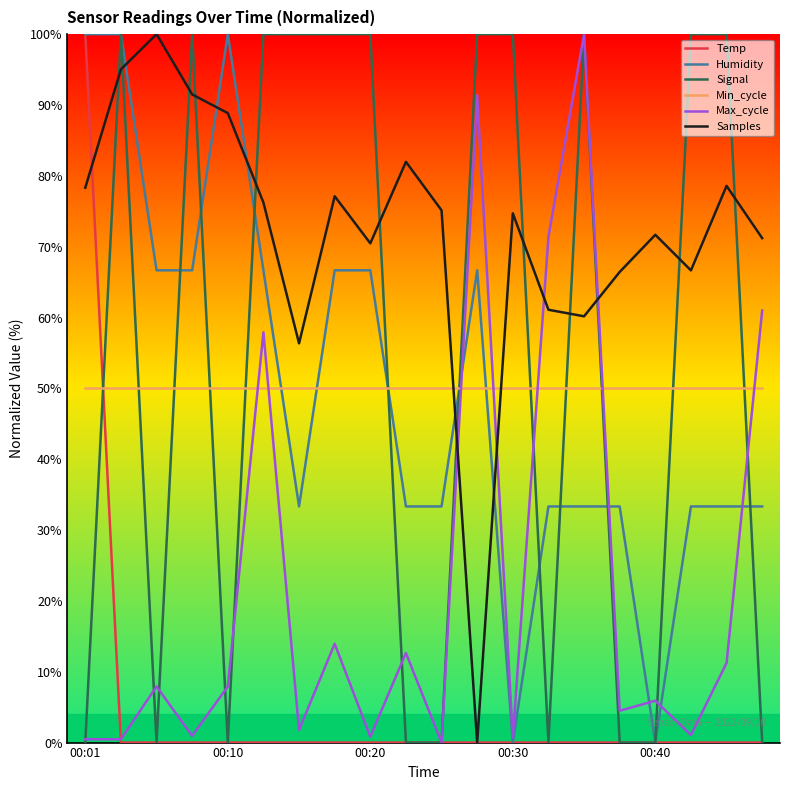

What is the maximum value for Temp?

100.0